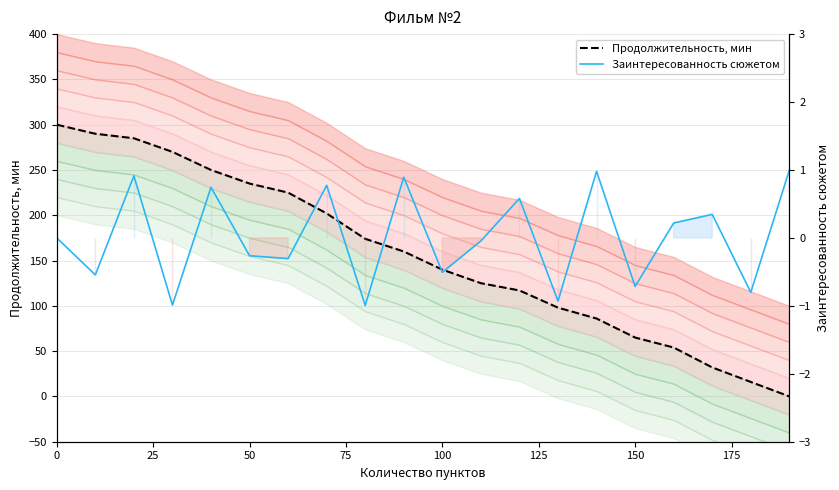

How many values in Продолжительность, мин are above zero?

19